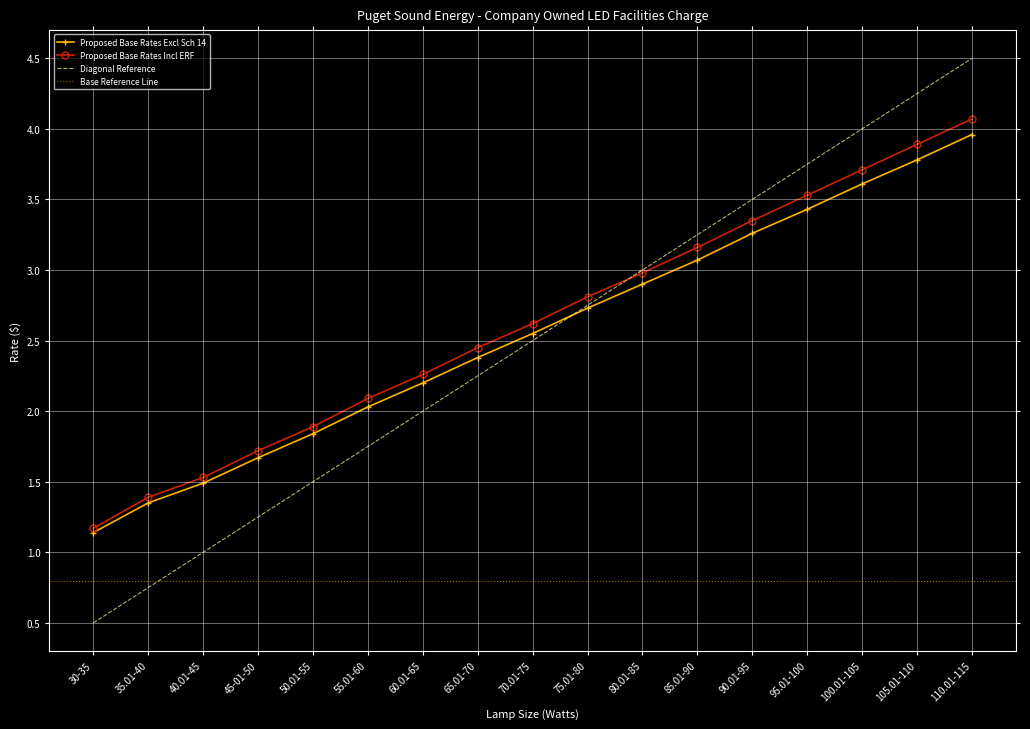

Reading right to left, extract all data points from this chart.

Proposed Base Rates Excl Sch 14: 4.0	3.8	3.6	3.4	3.3	3.1	2.9	2.7	2.5	2.4	2.2	2.0	1.8	1.7	1.5	1.4	1.1
Proposed Base Rates Incl ERF: 4.1	3.9	3.7	3.5	3.4	3.2	3.0	2.8	2.6	2.5	2.3	2.1	1.9	1.7	1.5	1.4	1.2